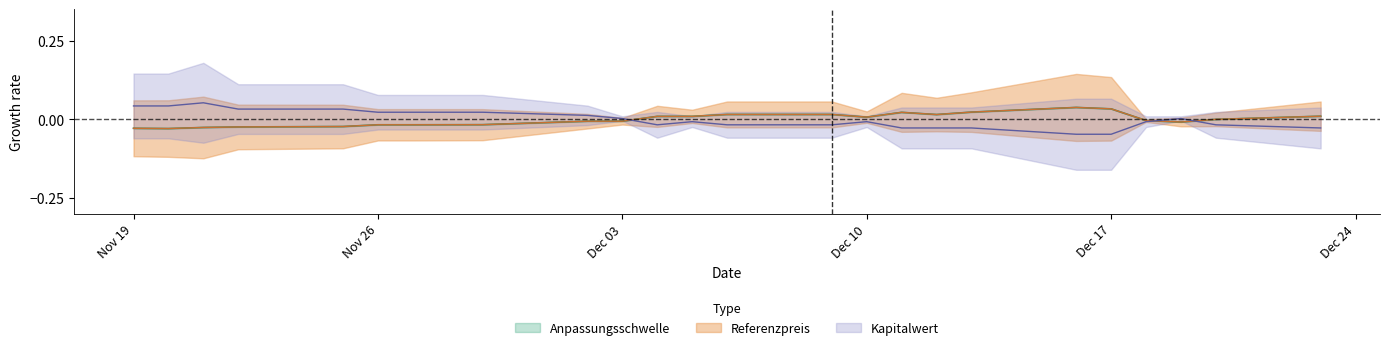

How many times do Referenzpreis and Anpassungsschwelle cross each other?

9